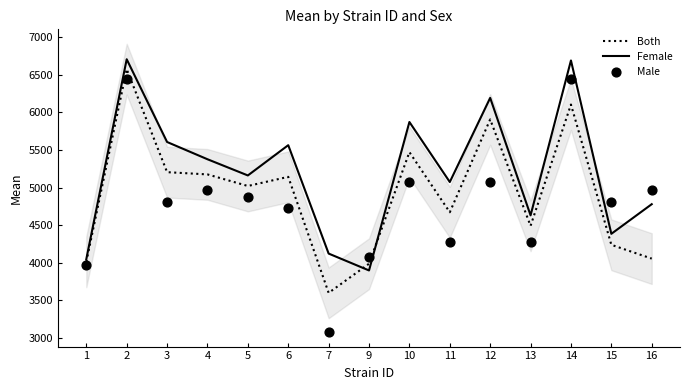

Which series has the largest total across all categories?

Female